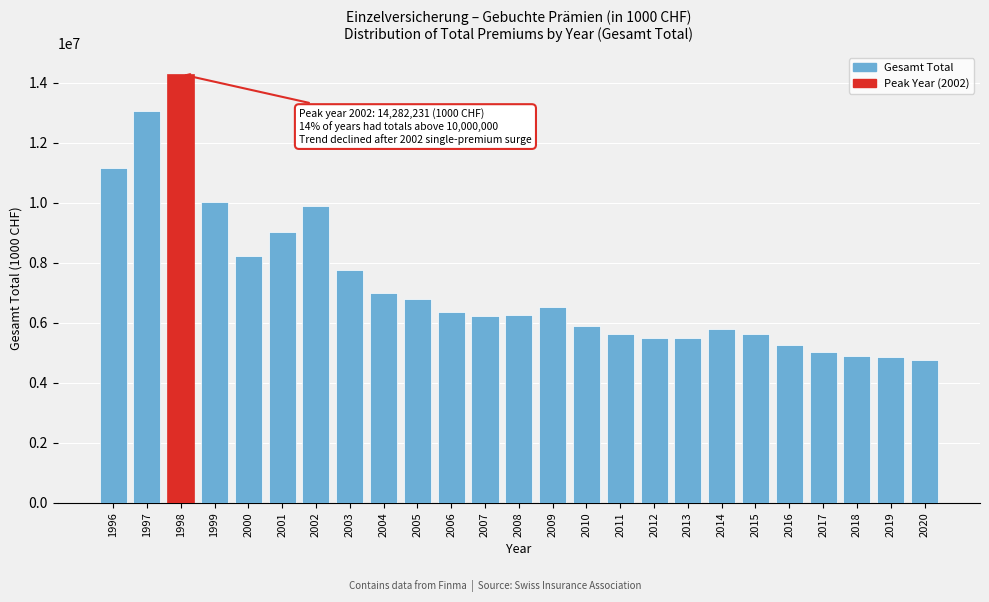

What is the smallest value displayed?

4773861